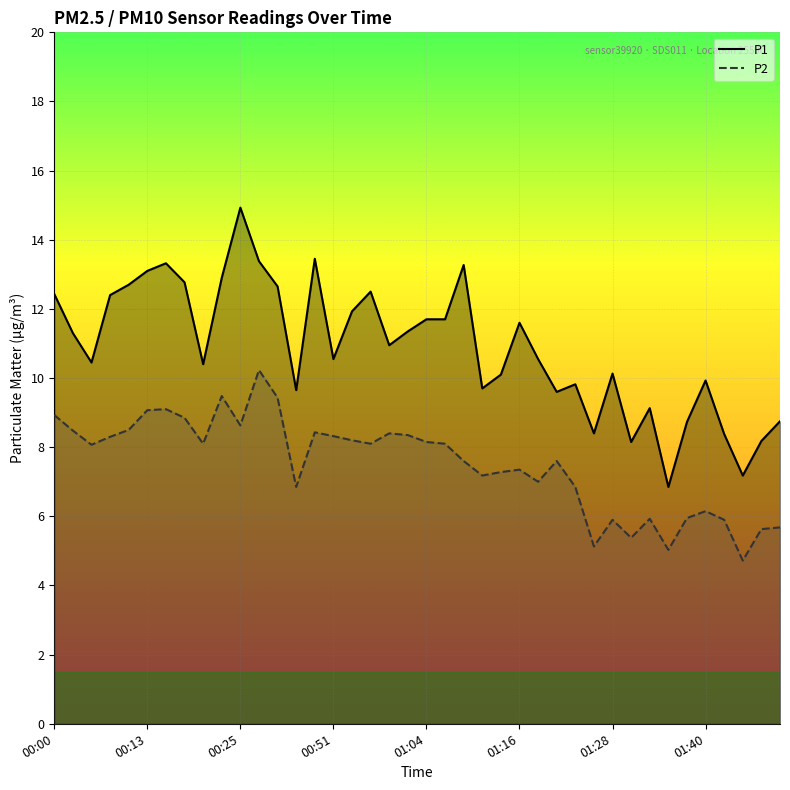

True or false: P1 has more than 2 points higher than both neighbors.

True